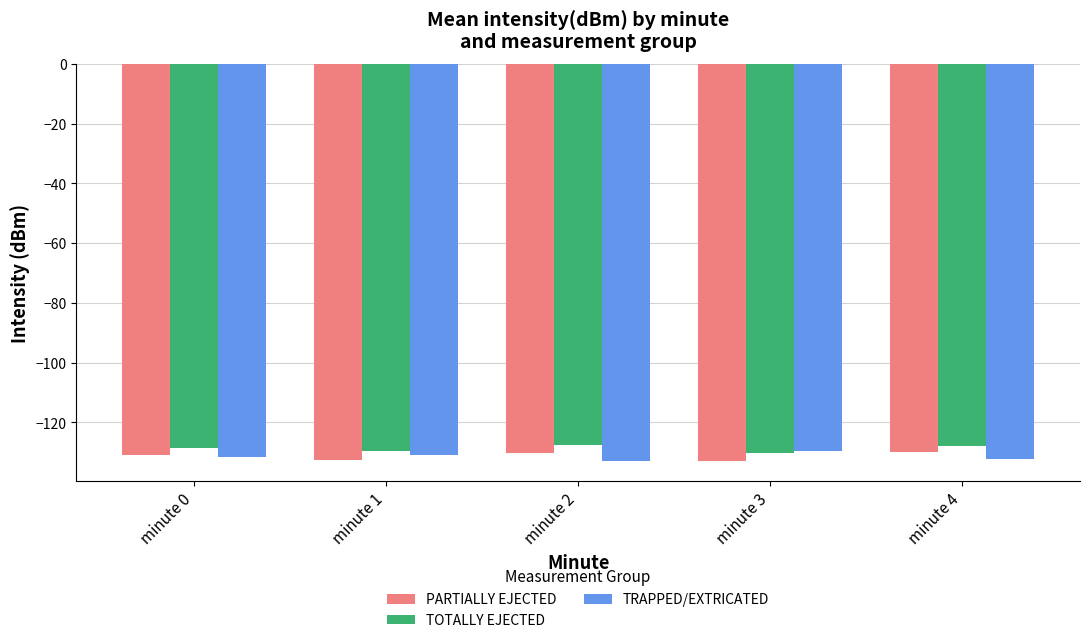

What is the lowest value of the PARTIALLY EJECTED series?

-133.0